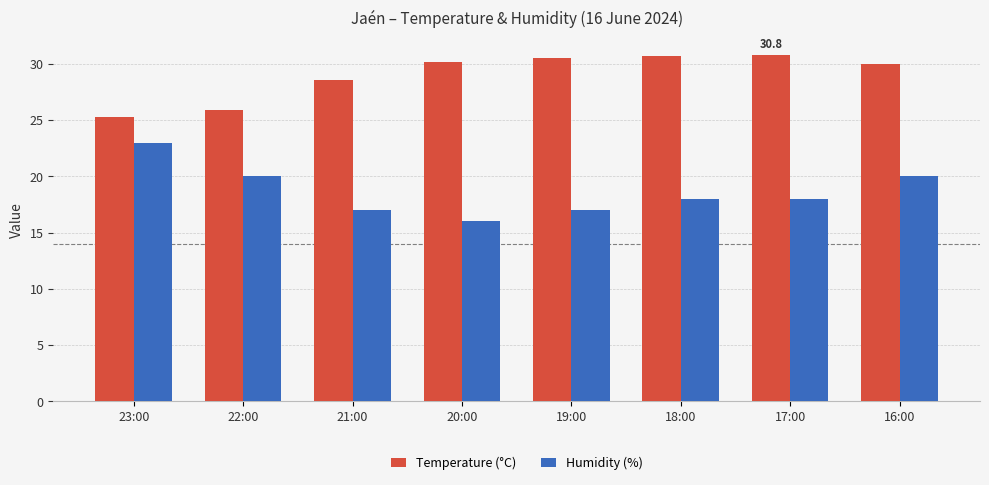

How many groups of bars are there?

8